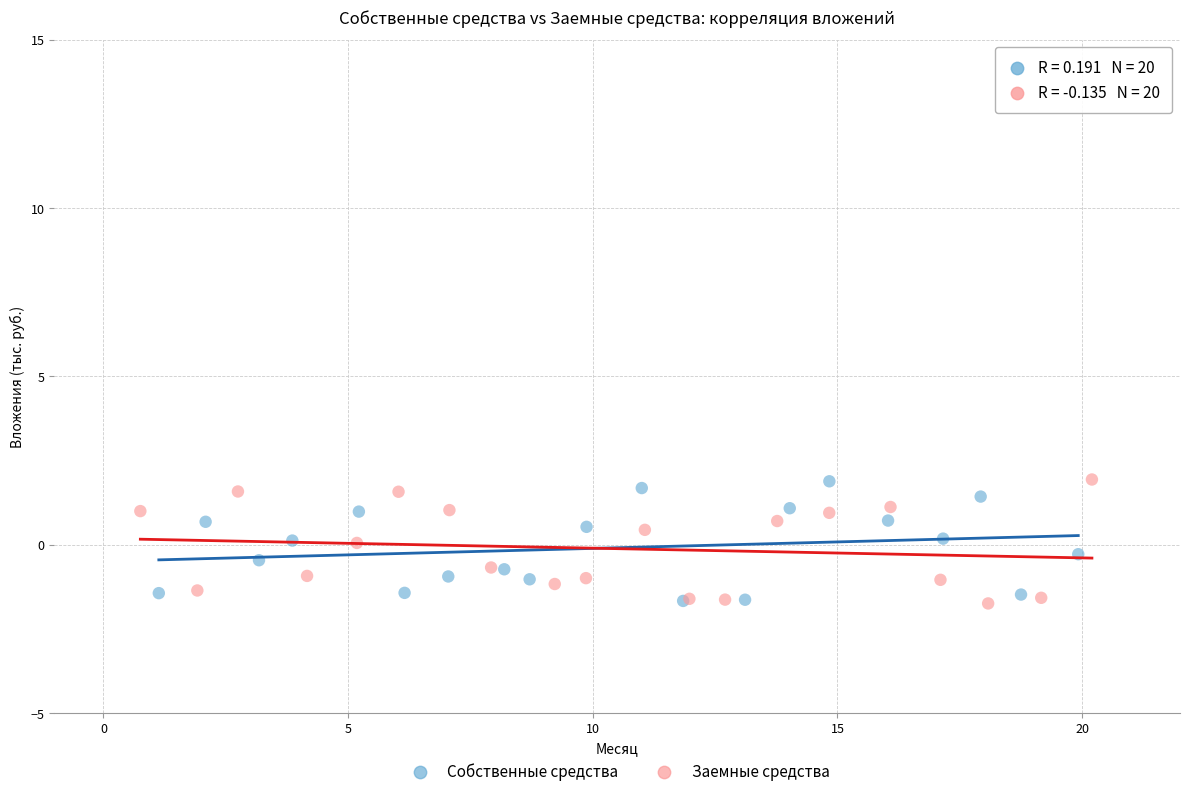

What are all the series names shown in the legend?

Собственные средства, Заемные средства